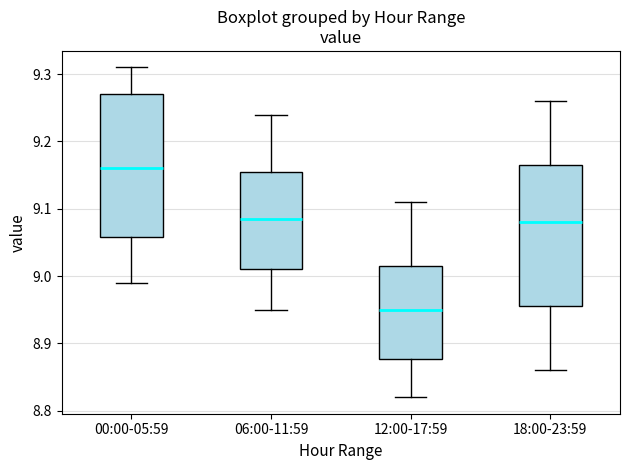

Which box's median line is the highest?

00:00-05:59